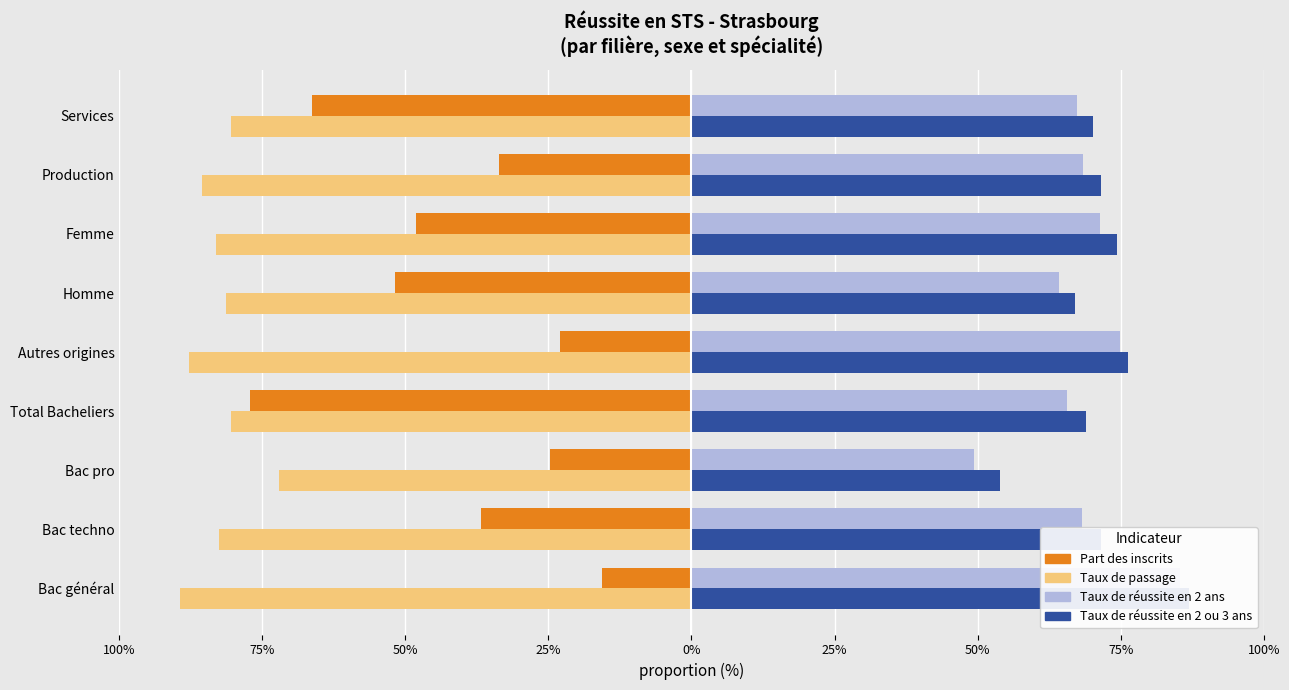

Which series has the largest total across all categories?

Taux de réussite en 2 ou 3 ans